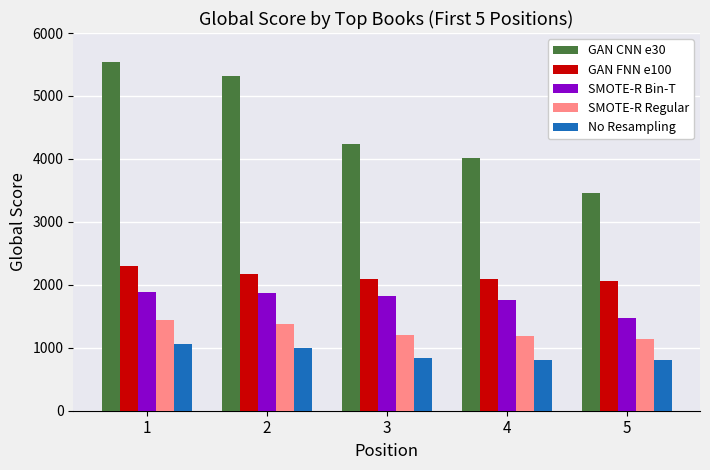

Are the bars horizontal?

No